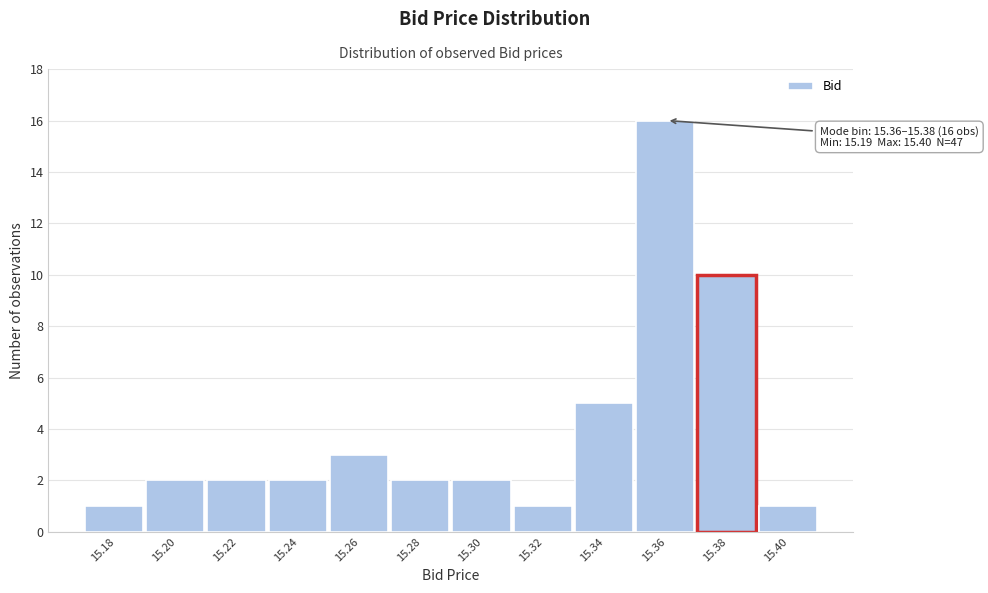

Reading right to left, what are all the values shown in this chart?

1	10	16	5	1	2	2	3	2	2	2	1